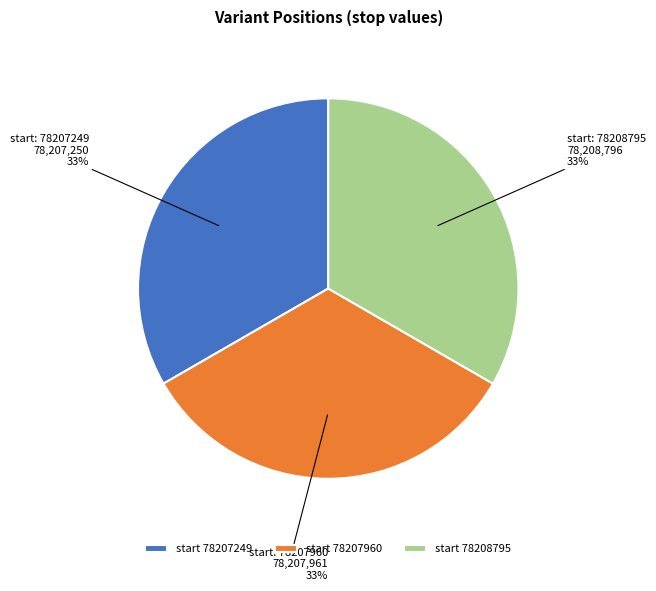

How many slices are in this pie chart?

3